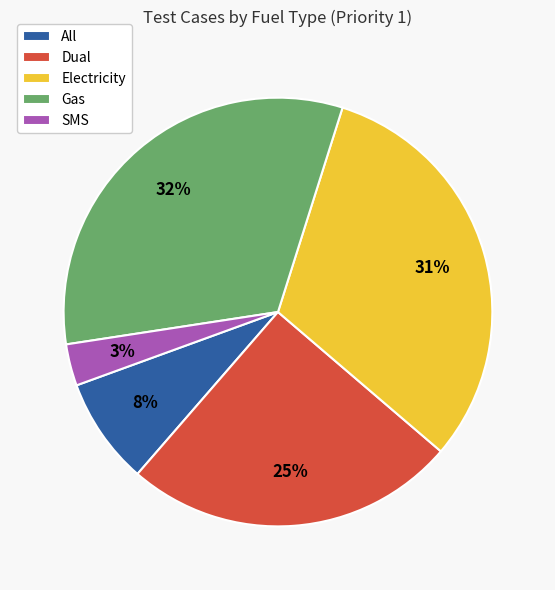

Is there any slice that represents more than half of the pie?

No